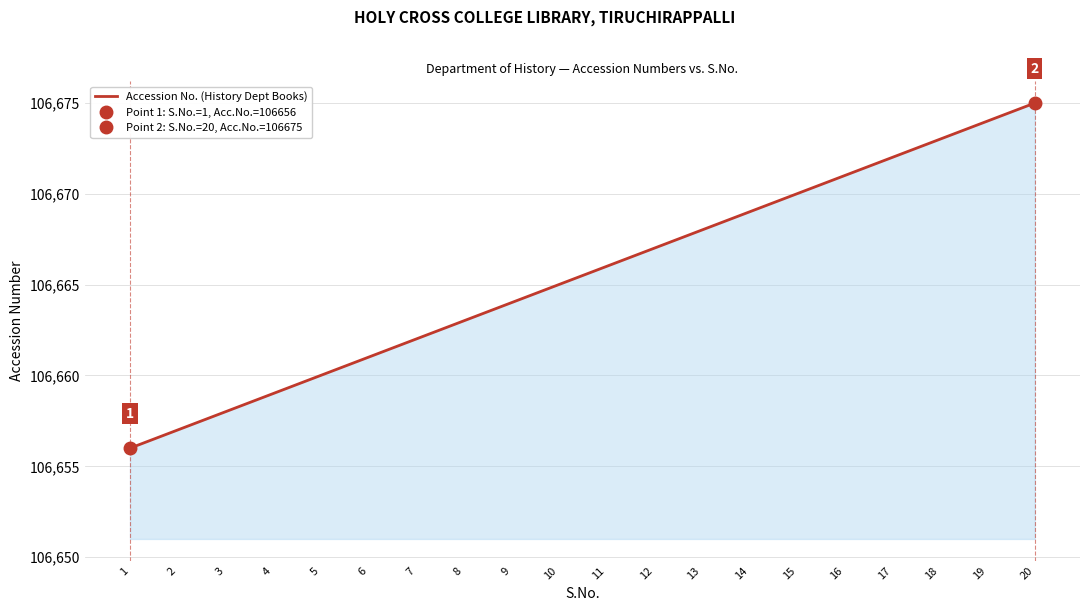

Reading left to right, extract all data points from this chart.

106656	106657	106658	106659	106660	106661	106662	106663	106664	106665	106666	106667	106668	106669	106670	106671	106672	106673	106674	106675